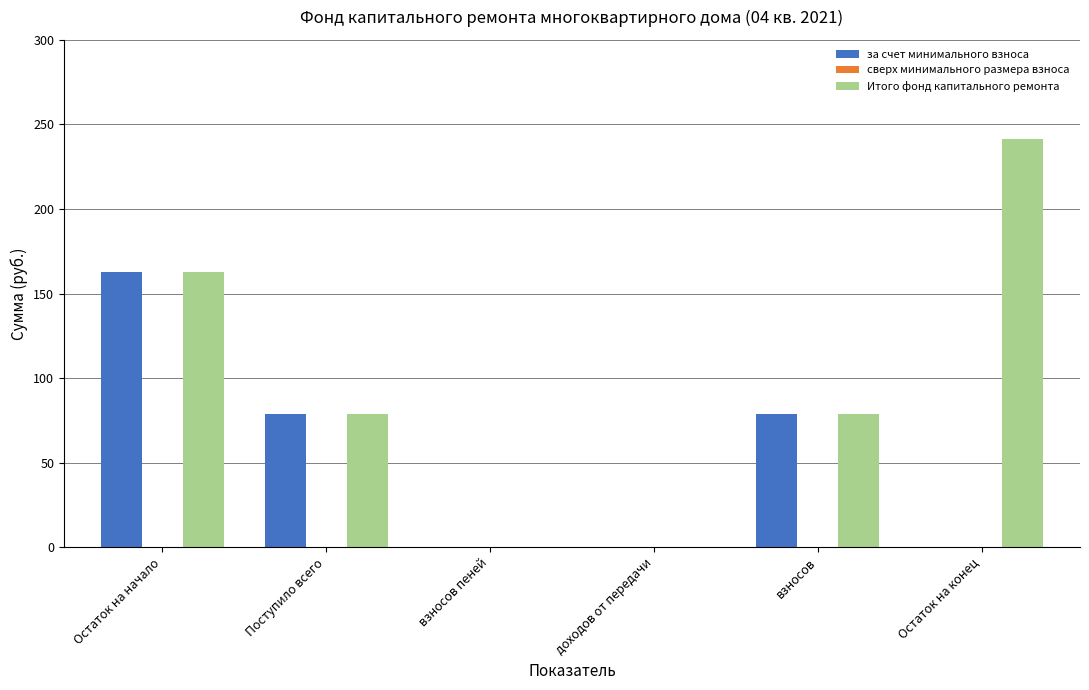

Which series has the largest total across all categories?

Итого фонд капитального ремонта